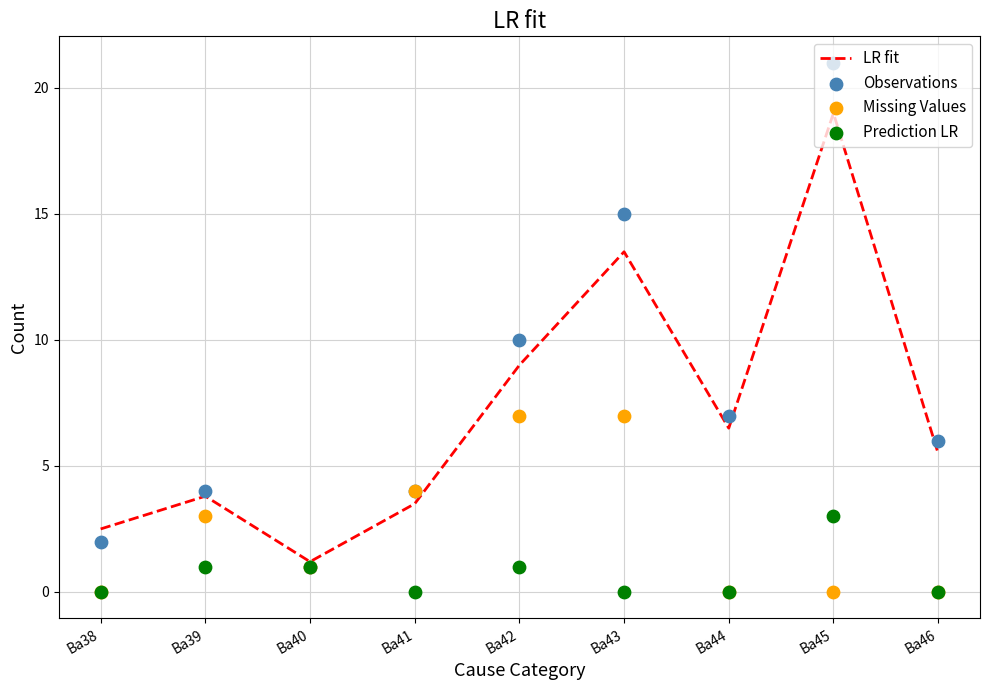

At which category is the sum across all series the highest?

Ba45